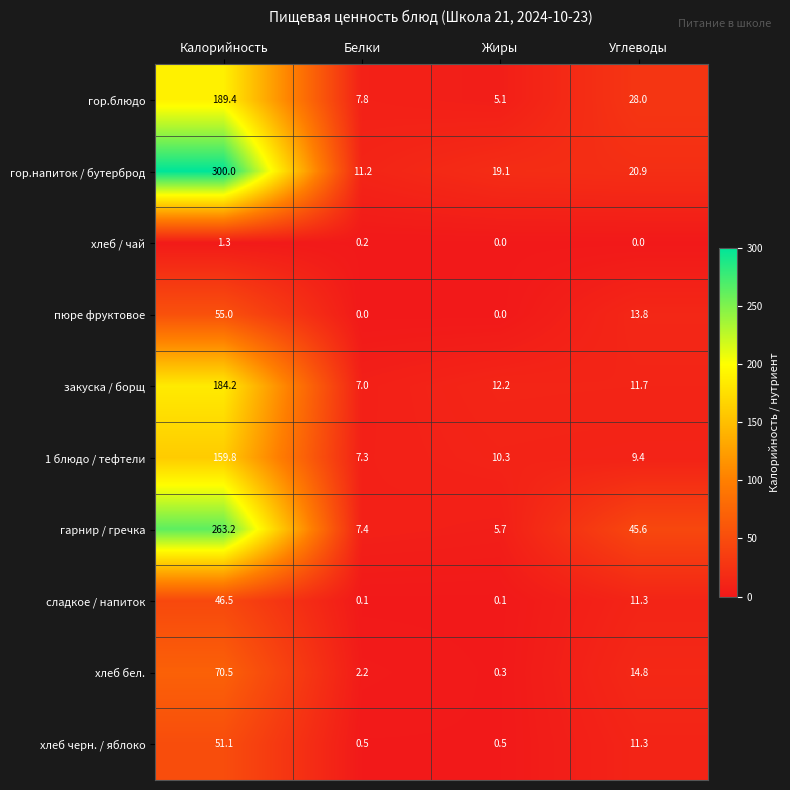

Is it true that хлеб черн. / яблоко equals 5.4 at Углеводы?

False